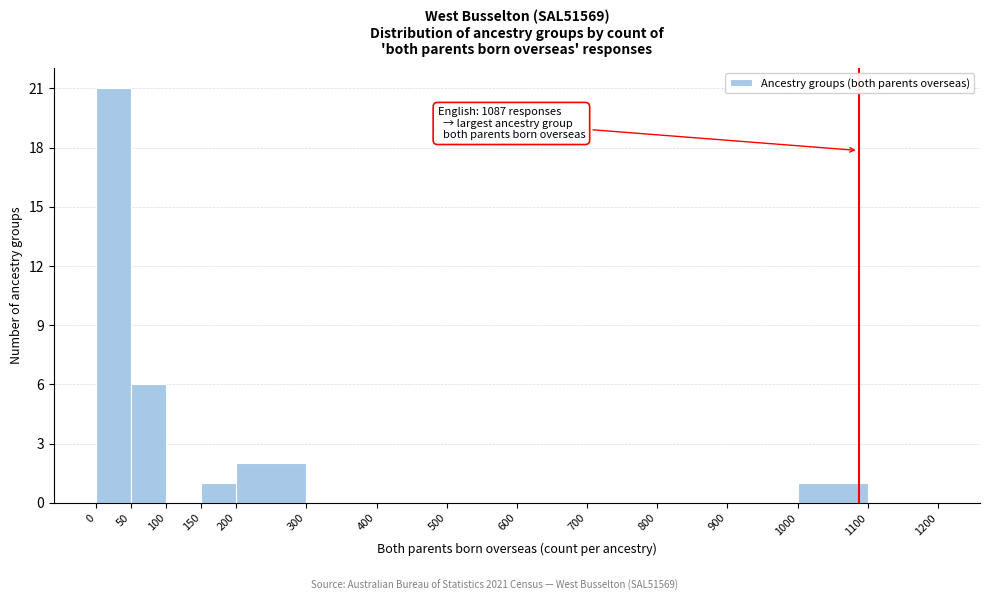

Which range on the x-axis has the tallest bar?

0 to 50